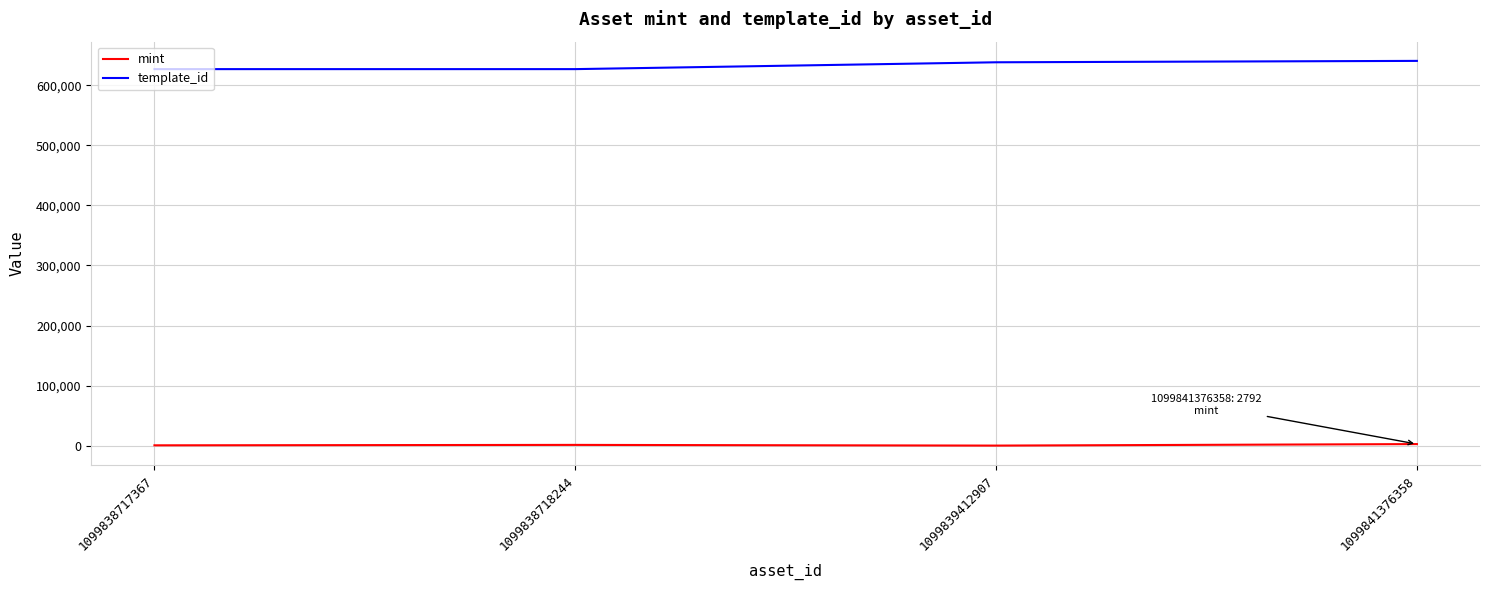

What is the lowest value of the template_id series?

626718